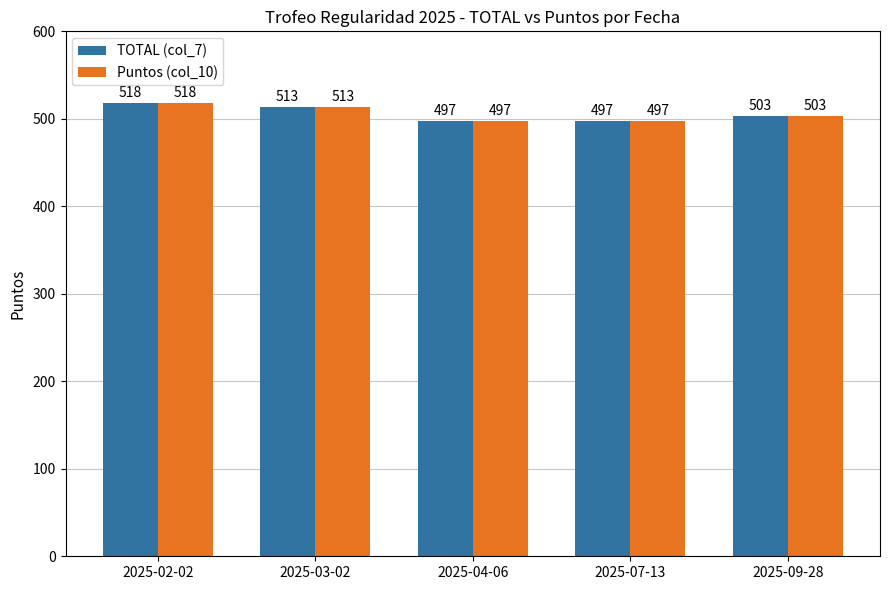

What value does the Puntos (col_10) series have at 2025-04-06, to the nearest 5?

495